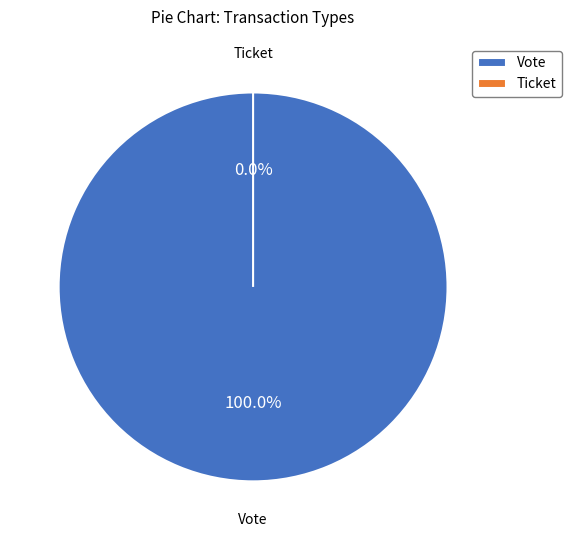

To the nearest percent, what is the difference between the Vote and Ticket slice percentages?

100%